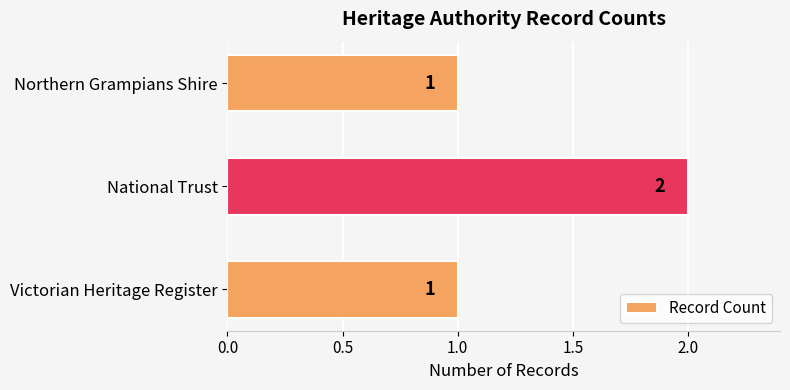

Is it true that the value at Northern Grampians Shire is 1?

True